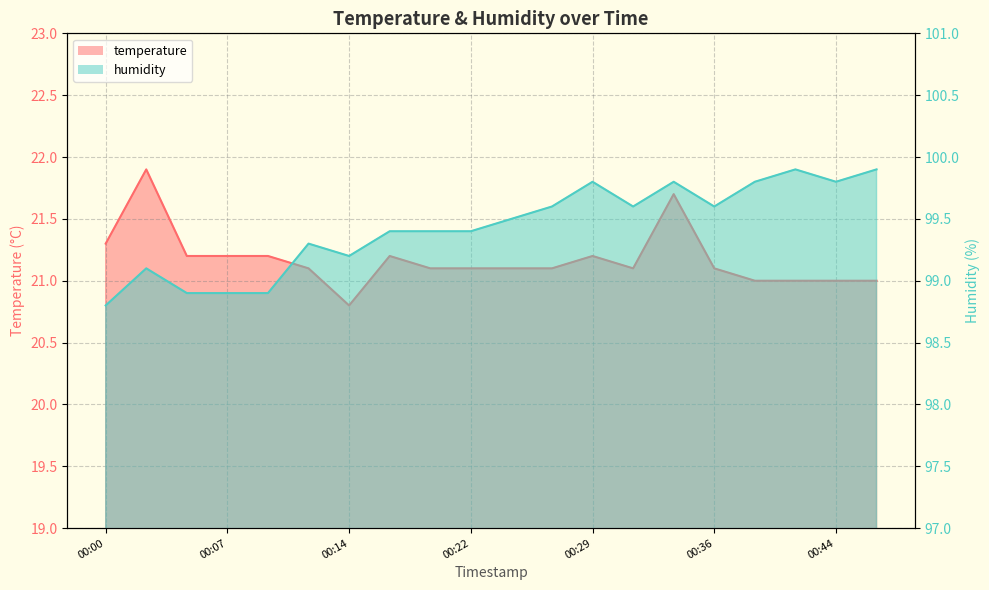

Which series has the largest range (max minus min)?

humidity